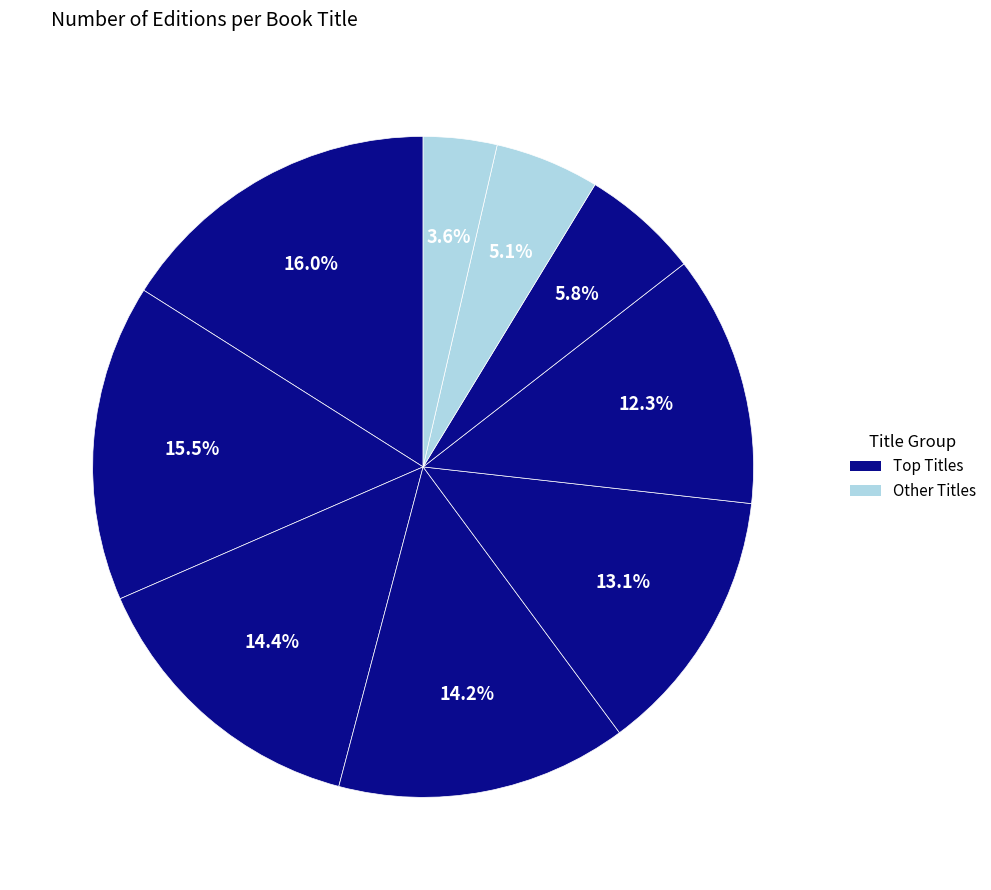

Count the number of slices in the pie.

9